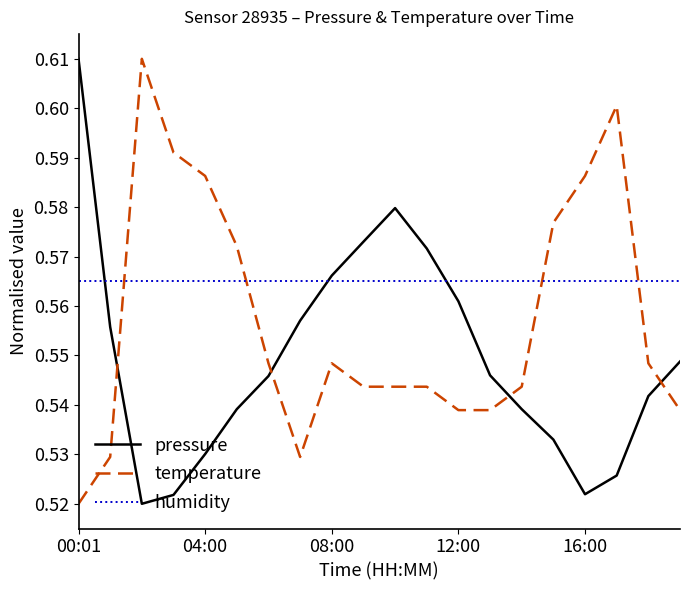

Which series has the largest total across all categories?

humidity